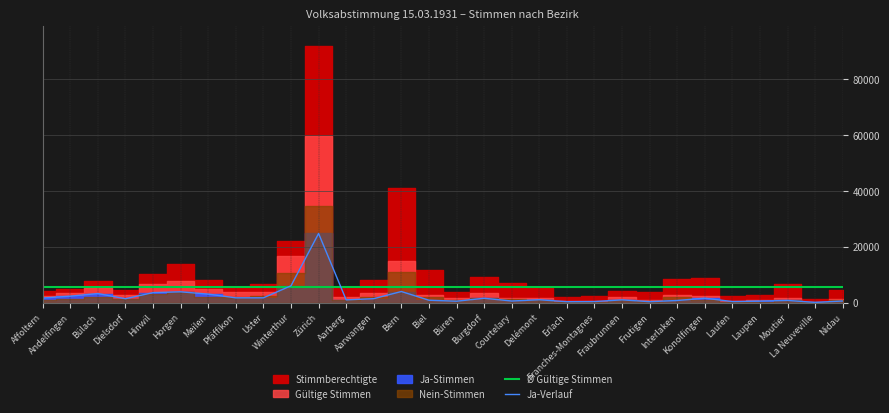

What is the highest value of the Ja-Verlauf series?

24795.0